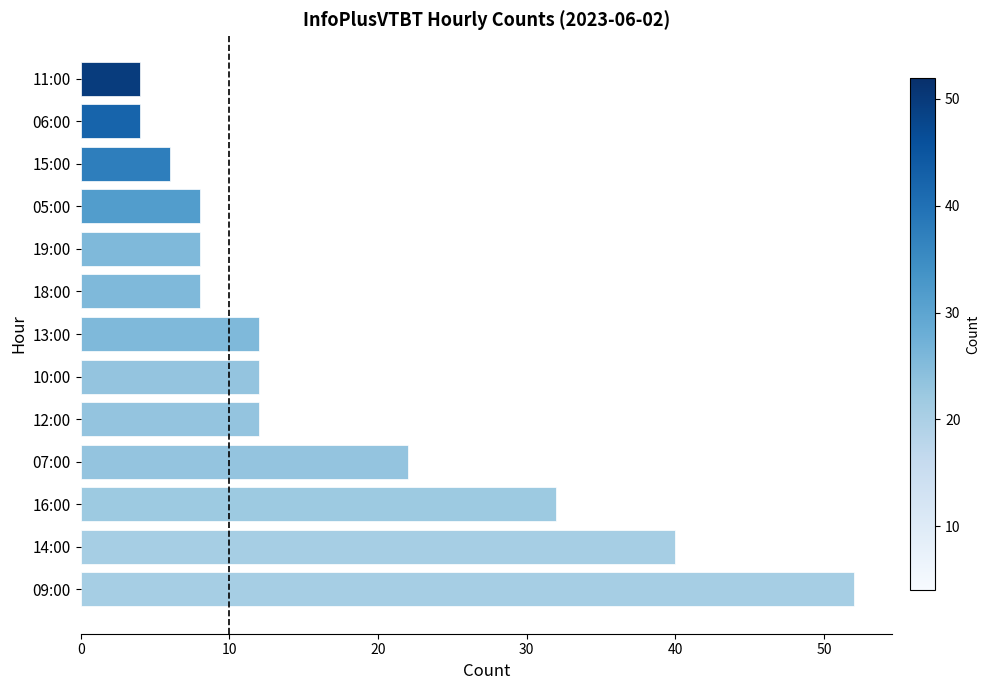

Are the bars horizontal?

Yes